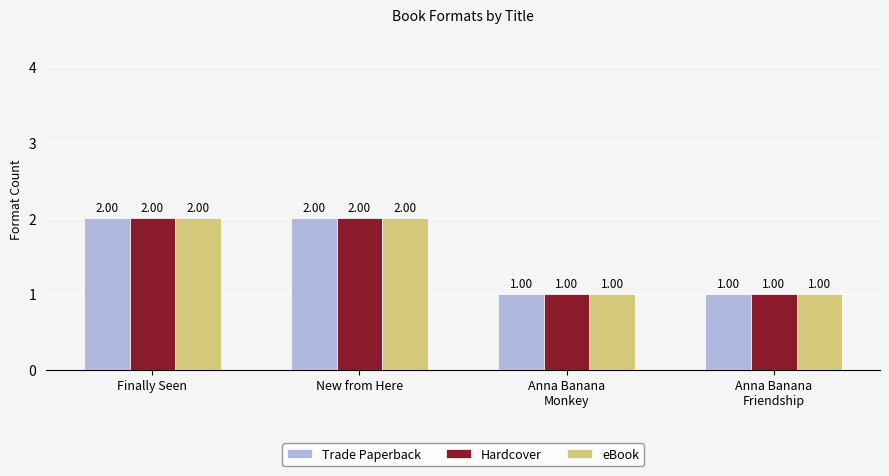

The Trade Paperback series shows 2 at New from Here. True or false?

True